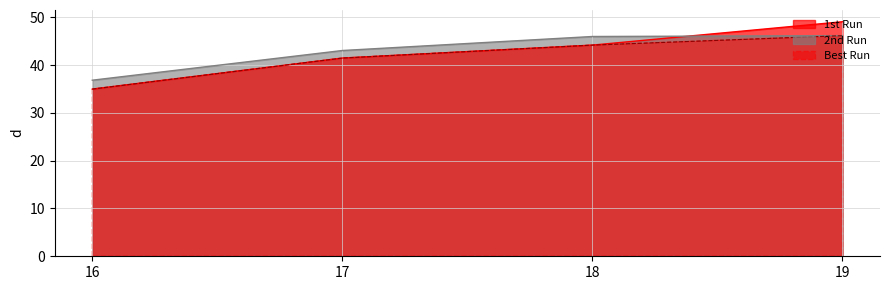

Where does the 2nd Run series first go above 45?

18